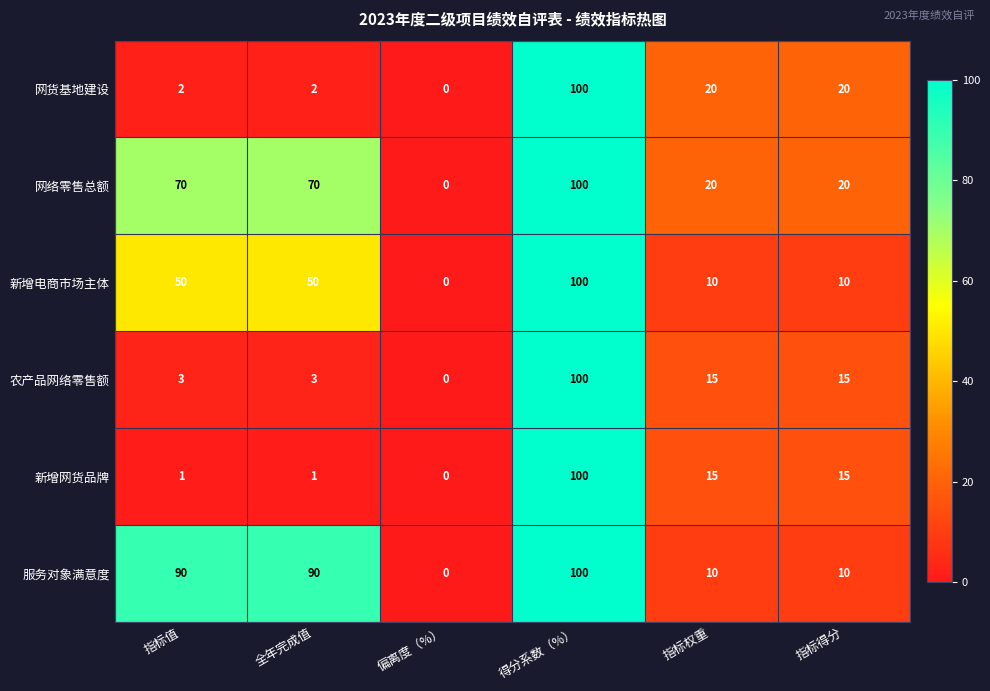

What is the sum of the 网货基地建设 values at 全年完成值 and 指标值?

4